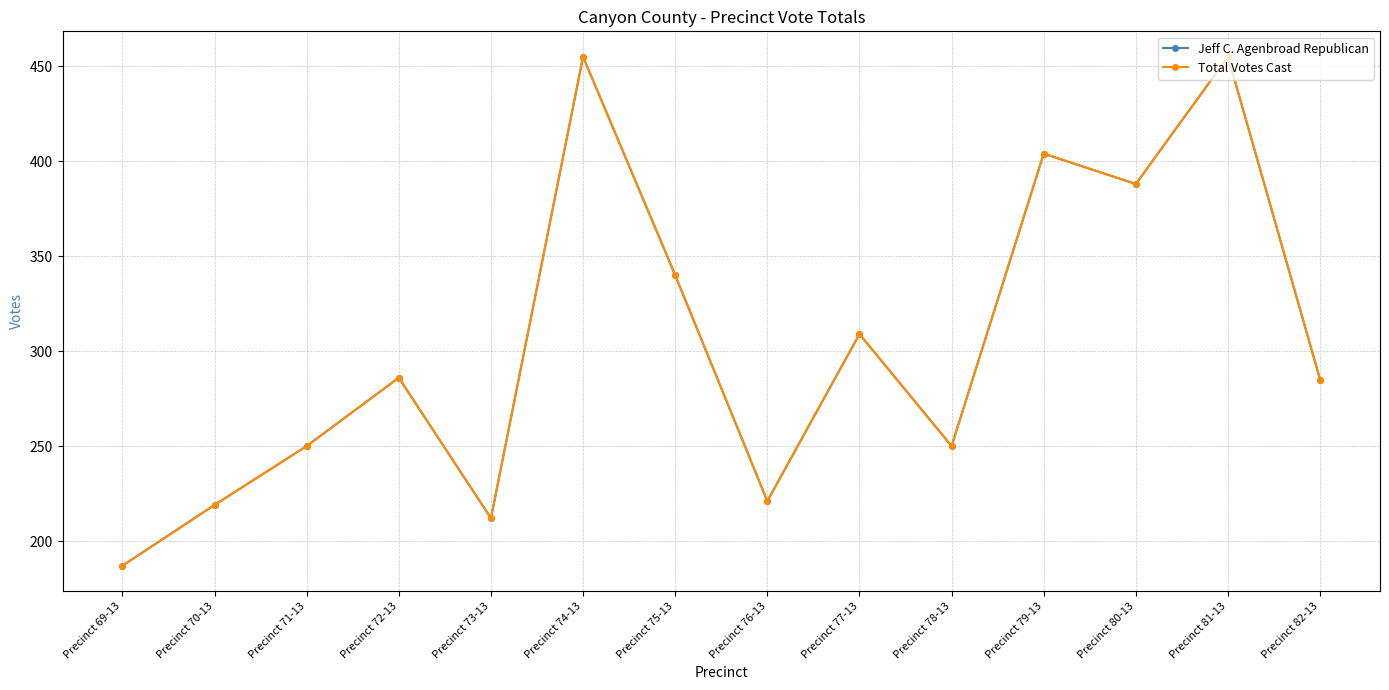

Reading left to right, transcribe all the data shown in this chart.

Jeff C. Agenbroad Republican: 187	219	250	286	212	455	340	221	309	250	404	388	455	285
Total Votes Cast: 187	219	250	286	212	455	340	221	309	250	404	388	455	285